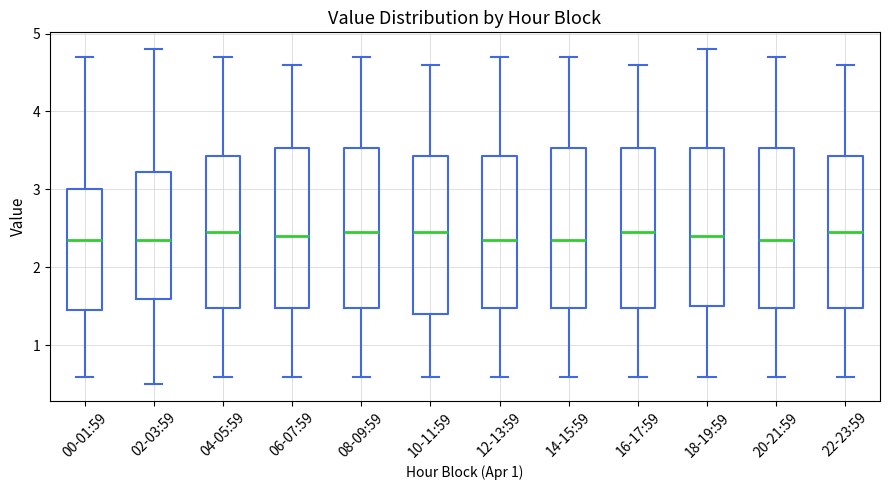

Reading left to right, transcribe this box plot: for each box, give where its median line is, the range the box spans, and where its two whiskers end, as read against the y-axis. The values are not printed on the chart, so give them approximately, as read against the axis.

00-01:59: median 2.4, box 1.5 to 3.0, whiskers 0.6 to 4.7
02-03:59: median 2.4, box 1.6 to 3.2, whiskers 0.5 to 4.8
04-05:59: median 2.5, box 1.5 to 3.4, whiskers 0.6 to 4.7
06-07:59: median 2.4, box 1.5 to 3.5, whiskers 0.6 to 4.6
08-09:59: median 2.5, box 1.5 to 3.5, whiskers 0.6 to 4.7
10-11:59: median 2.5, box 1.4 to 3.4, whiskers 0.6 to 4.6
12-13:59: median 2.4, box 1.5 to 3.4, whiskers 0.6 to 4.7
14-15:59: median 2.4, box 1.5 to 3.5, whiskers 0.6 to 4.7
16-17:59: median 2.5, box 1.5 to 3.5, whiskers 0.6 to 4.6
18-19:59: median 2.4, box 1.5 to 3.5, whiskers 0.6 to 4.8
20-21:59: median 2.4, box 1.5 to 3.5, whiskers 0.6 to 4.7
22-23:59: median 2.5, box 1.5 to 3.4, whiskers 0.6 to 4.6